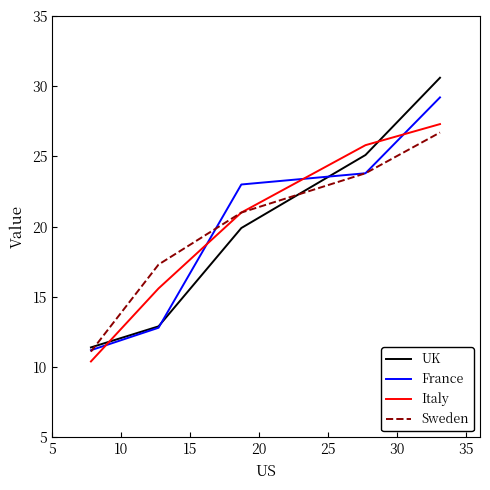

True or false: Sweden has more than 0 points higher than both neighbors.

False